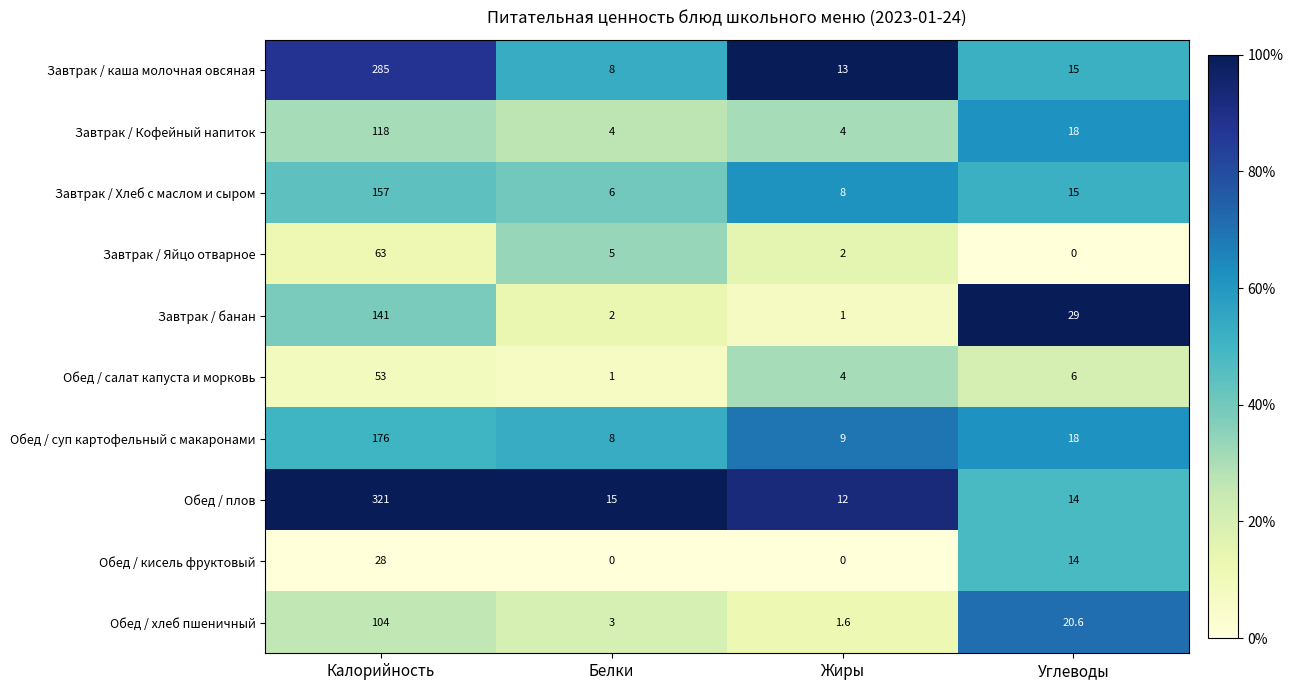

What is the average value of the Завтрак / Яйцо отварное series?

17.5